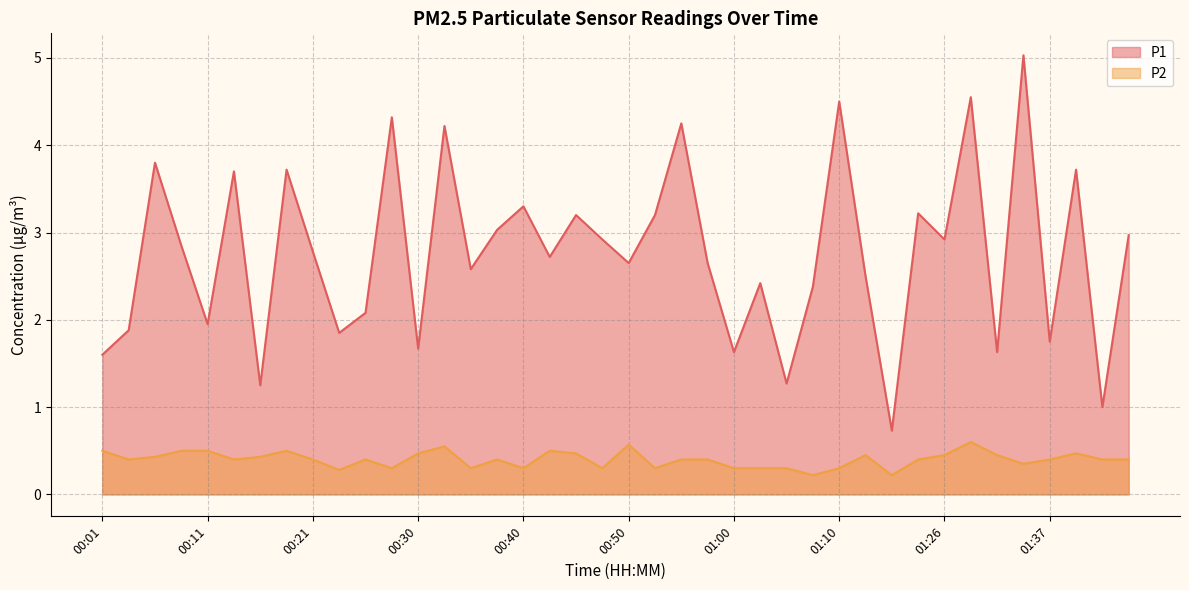

Which has a higher value, 01:15 or 00:11?

00:11